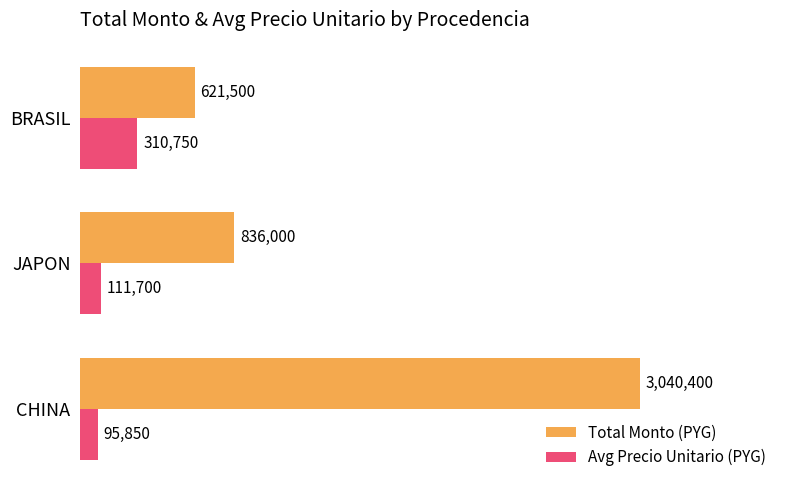

Rank the series by their maximum value, from lowest to highest.

Avg Precio Unitario (PYG), Total Monto (PYG)